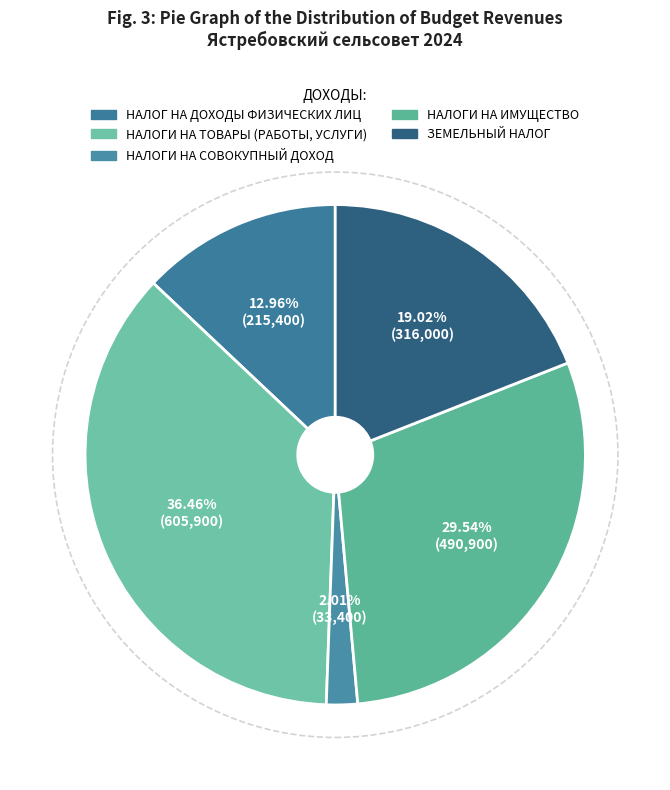

Is it true that НАЛОГИ НА ИМУЩЕСТВО is 30% of the pie?

True